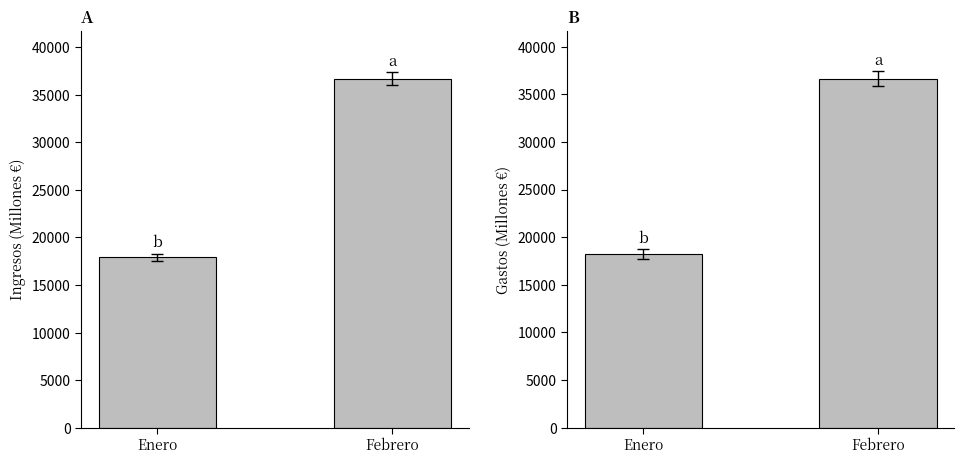

Count the number of categories in the chart.

2